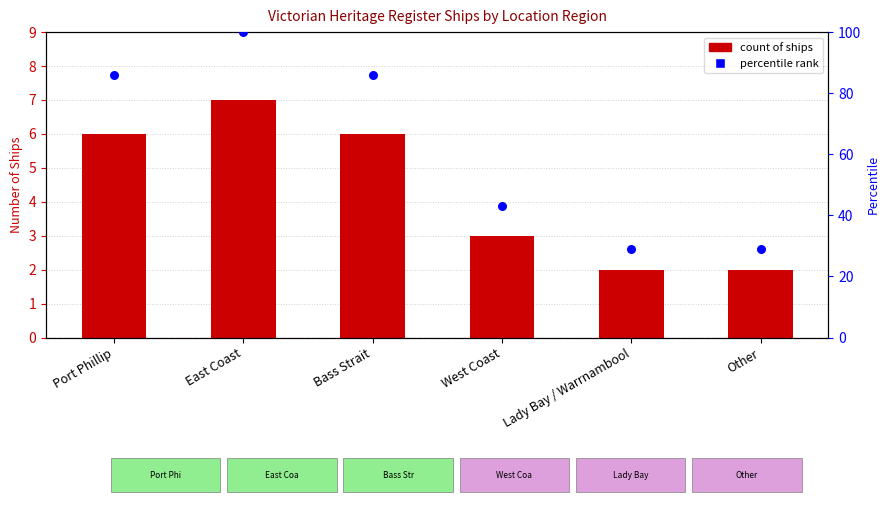

What are all the series names shown in the legend?

count of ships, percentile rank